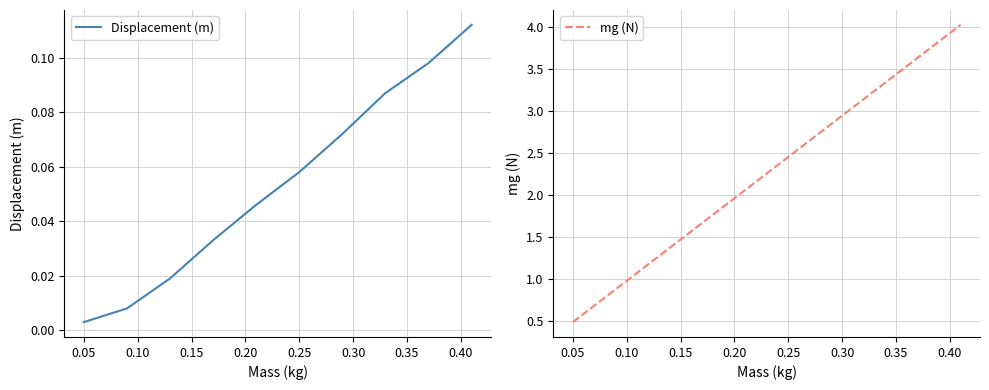

At which label does Displacement (m) reach its minimum?

0.05